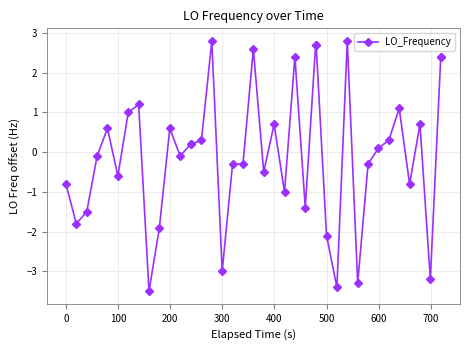

What is the smallest value displayed?

-3.5